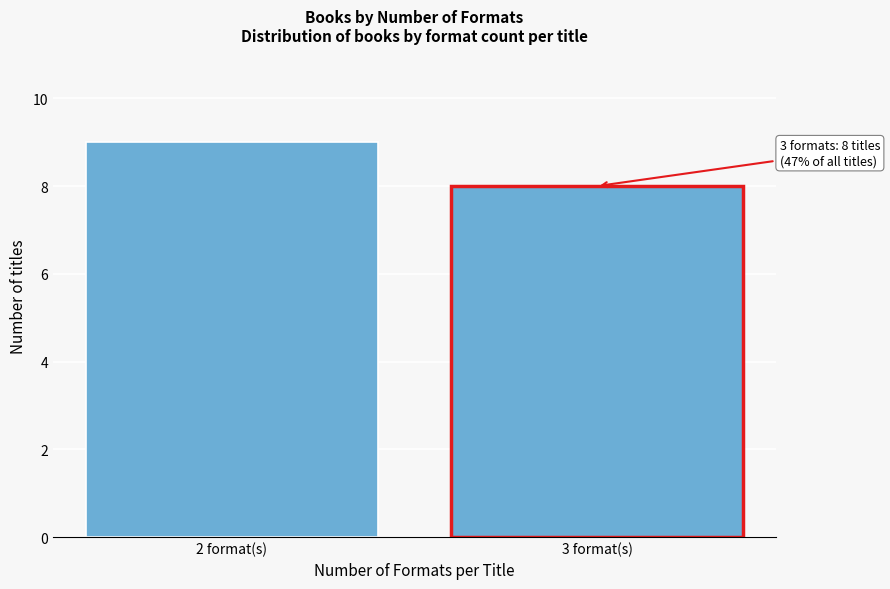

Reading left to right, transcribe all the data shown in this chart.

9	8